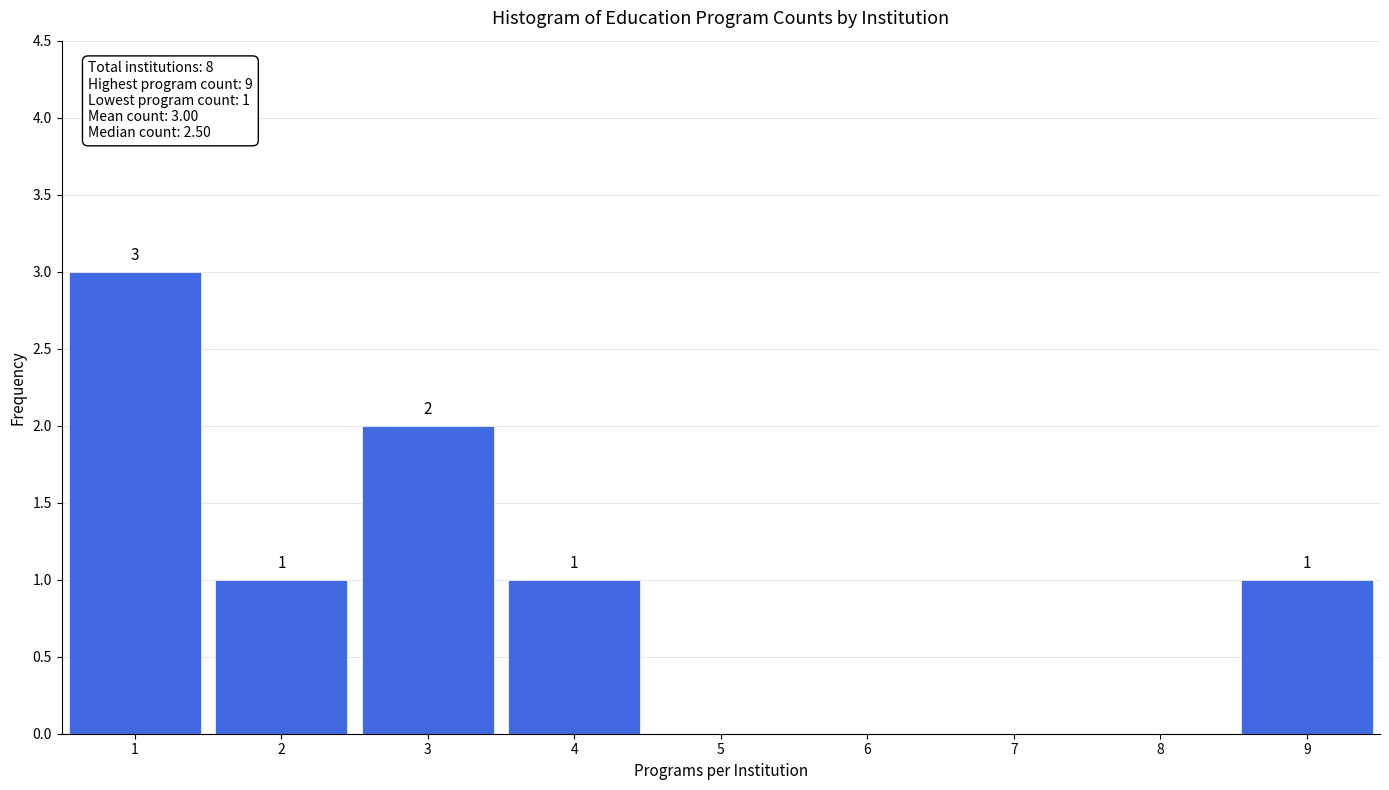

Which range on the x-axis has the tallest bar?

0.5 to 1.5